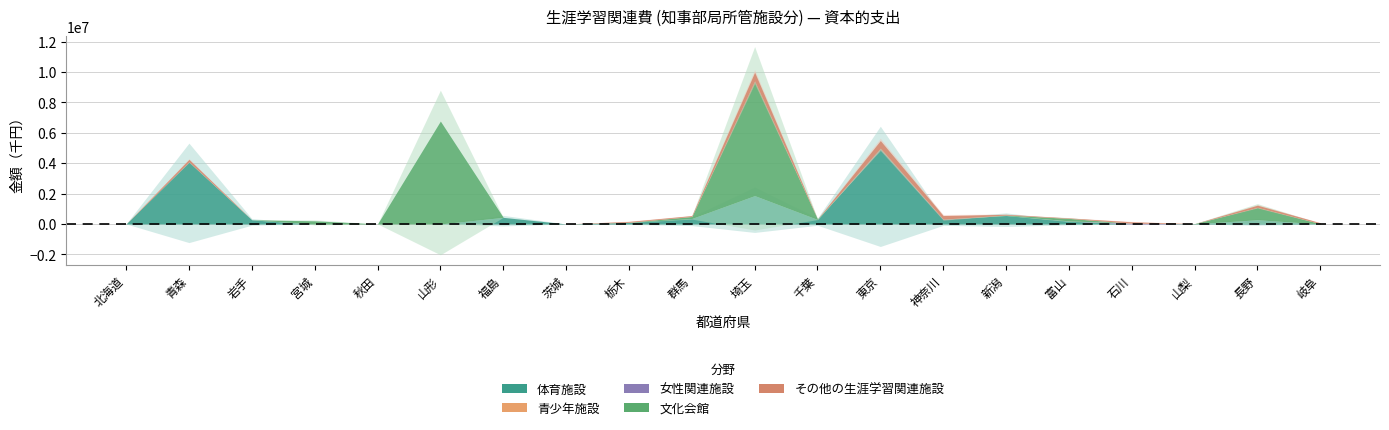

How many interior local peaks does the 女性関連施設 series have?

7